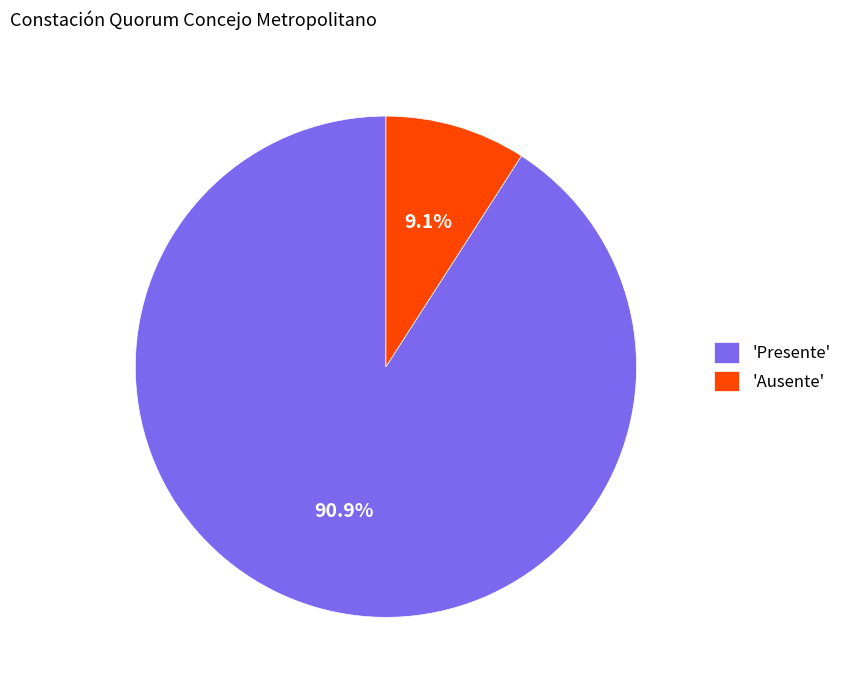

How many slices are in this pie chart?

2